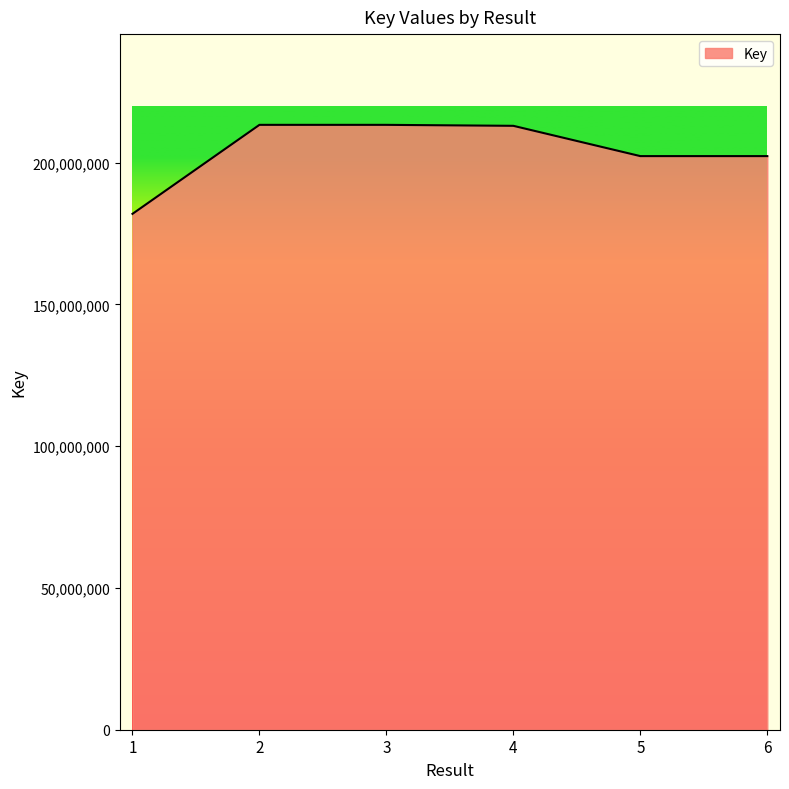

True or false: there are more than 0 points higher than both neighbors.

True